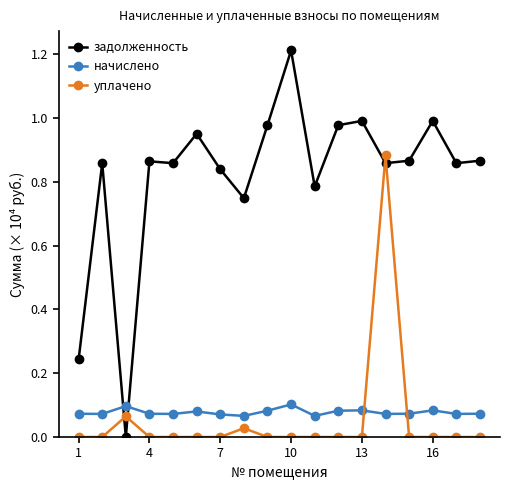

Which series has the largest range (max minus min)?

задолженность